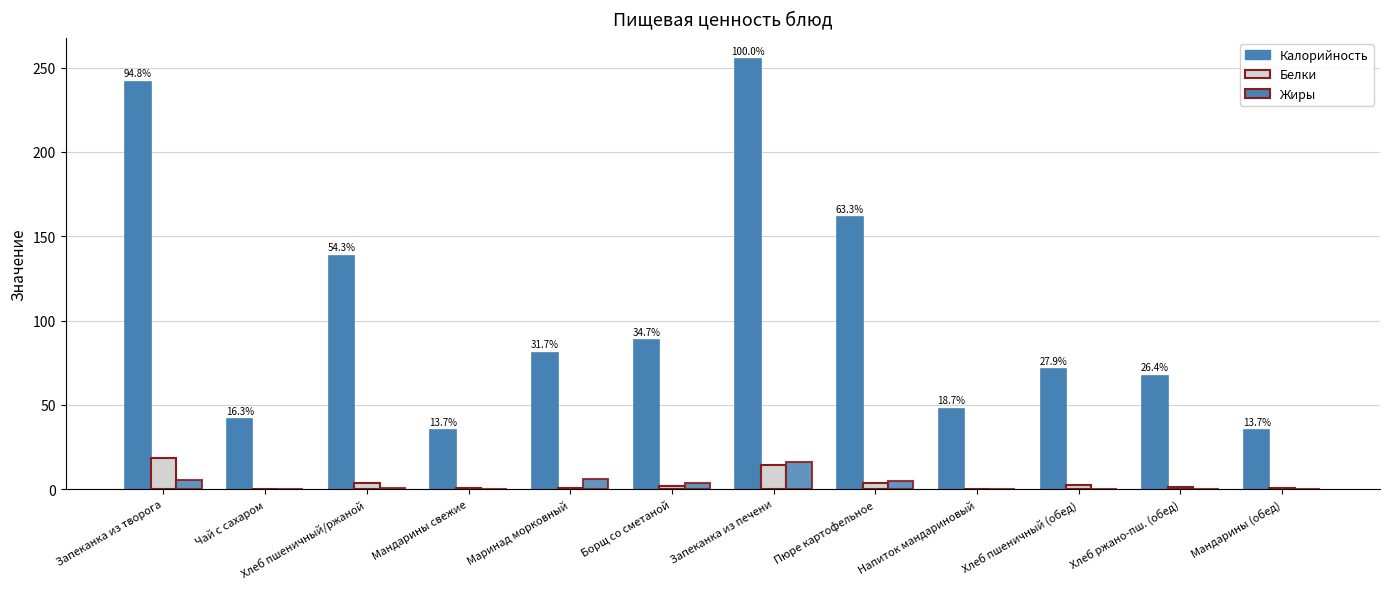

How many groups of bars are there?

12